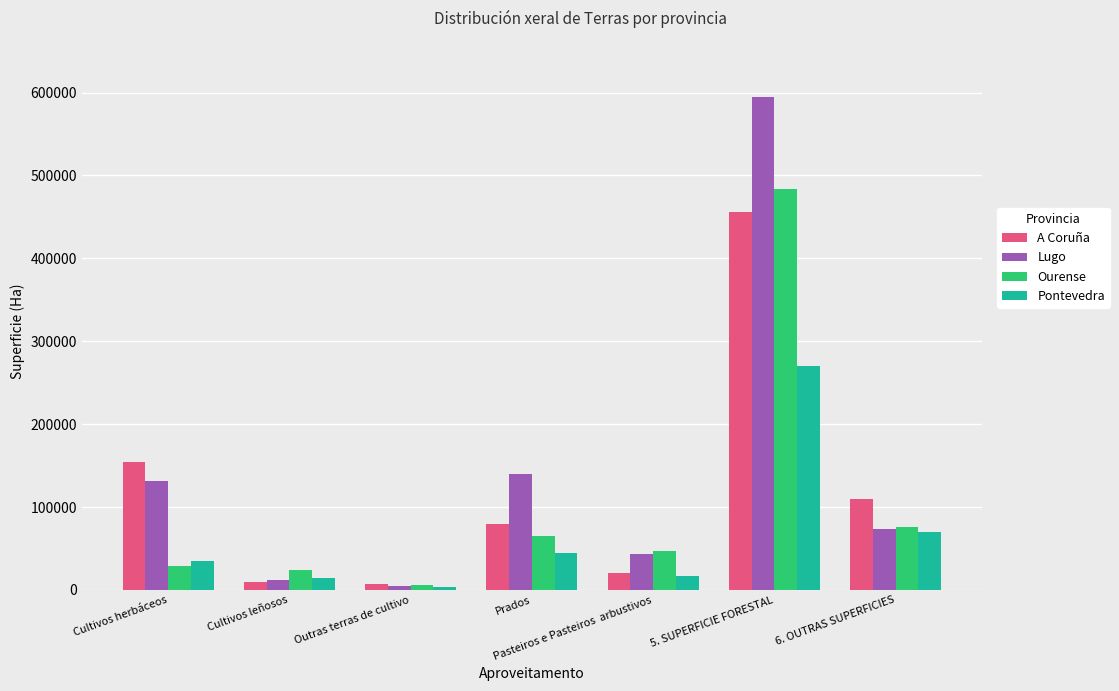

Which category has the highest value across all series?

5. SUPERFICIE FORESTAL